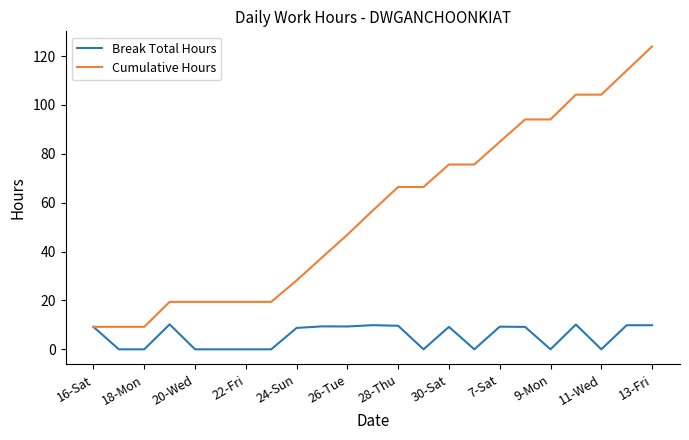

How many distinct data groups are displayed?

2